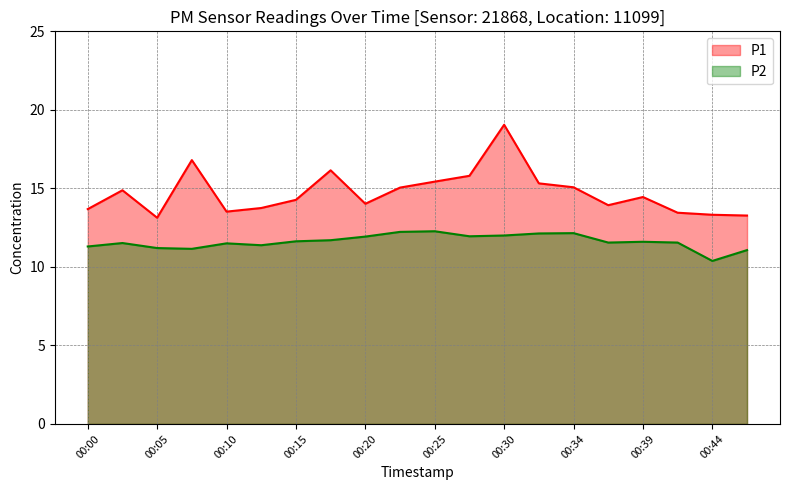

The P2 series shows 18.7 at 00:32. True or false?

False